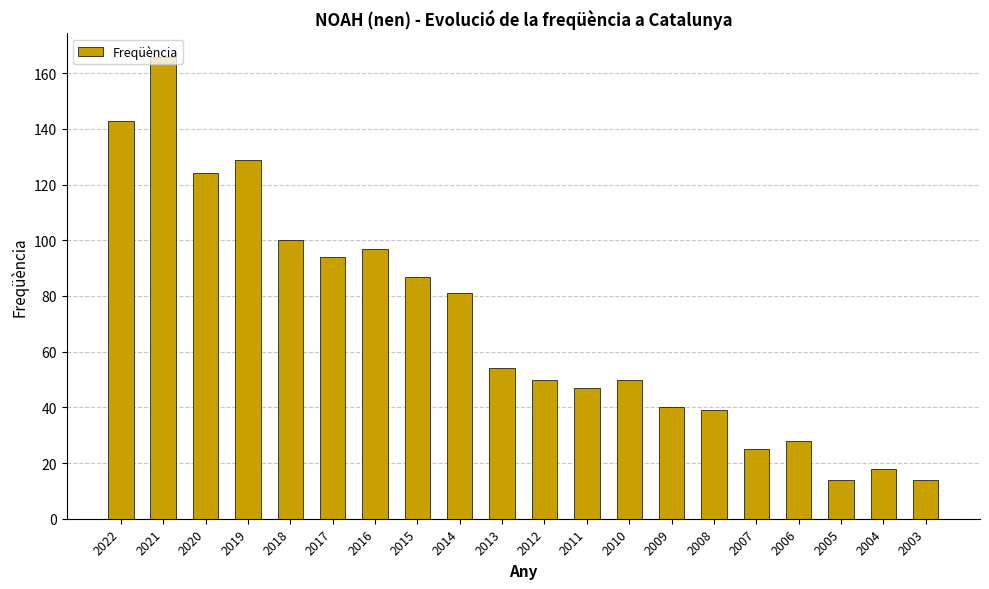

What is the difference between the values at 2006 and 2005?

14